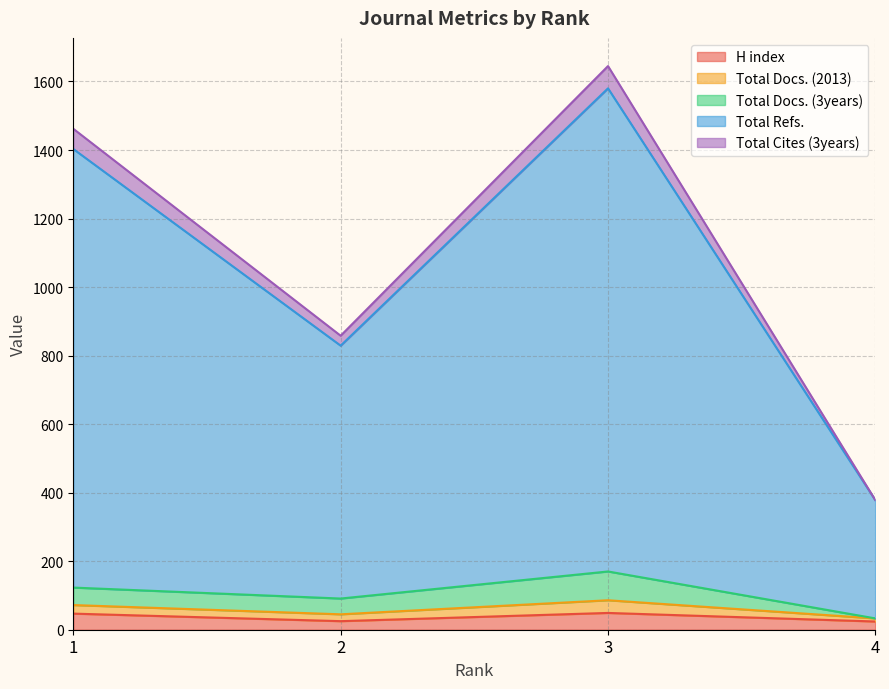

True or false: H index and Total Refs. intersect in this chart.

False